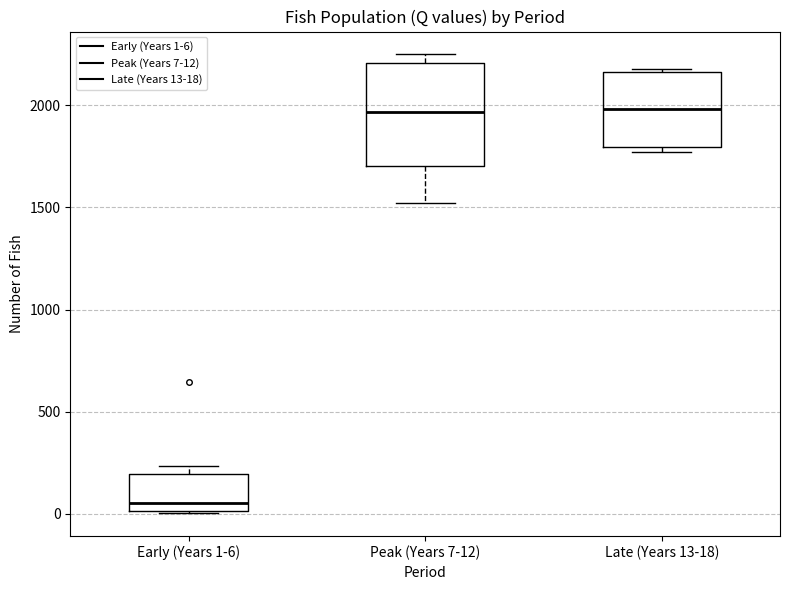

Reading left to right, transcribe this box plot: for each box, give where its median line is, the range the box spans, and where its two whiskers end, as read against the y-axis. The values are not printed on the chart, so give them approximately, as read against the axis.

Early (Years 1-6): median 50, box 0 to 200, whiskers 0 to 250
Peak (Years 7-12): median 1950, box 1700 to 2200, whiskers 1500 to 2250
Late (Years 13-18): median 2000, box 1800 to 2150, whiskers 1750 to 2200